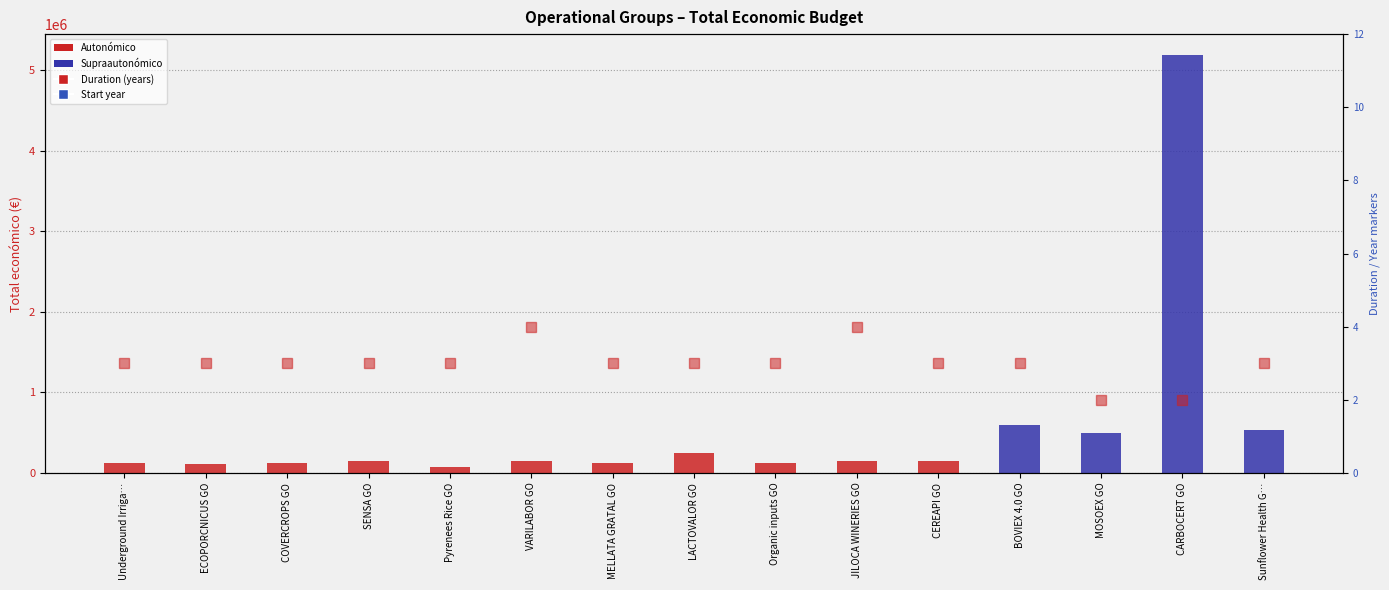

What is the total value across all series at MOSOEX GO?

499253